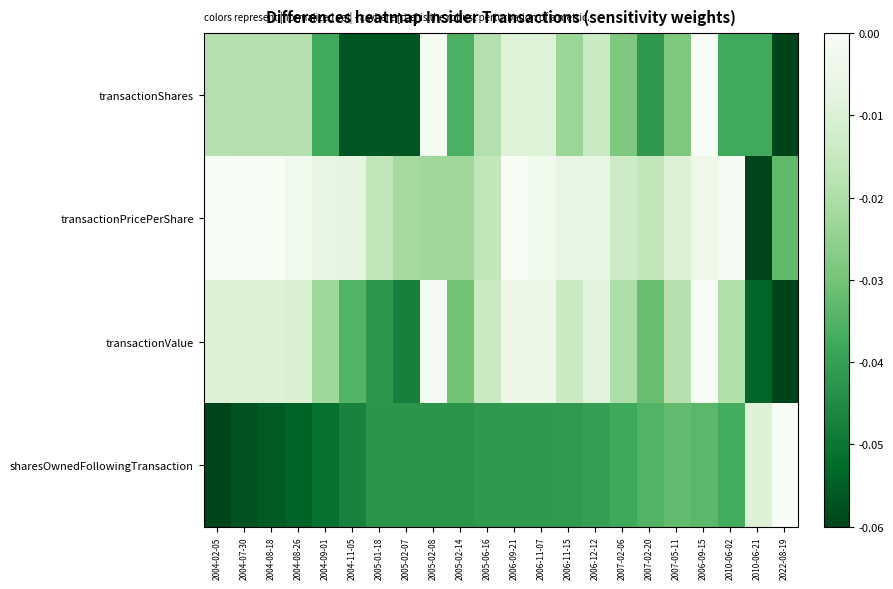

Which series has the largest total across all categories?

transactionPricePerShare